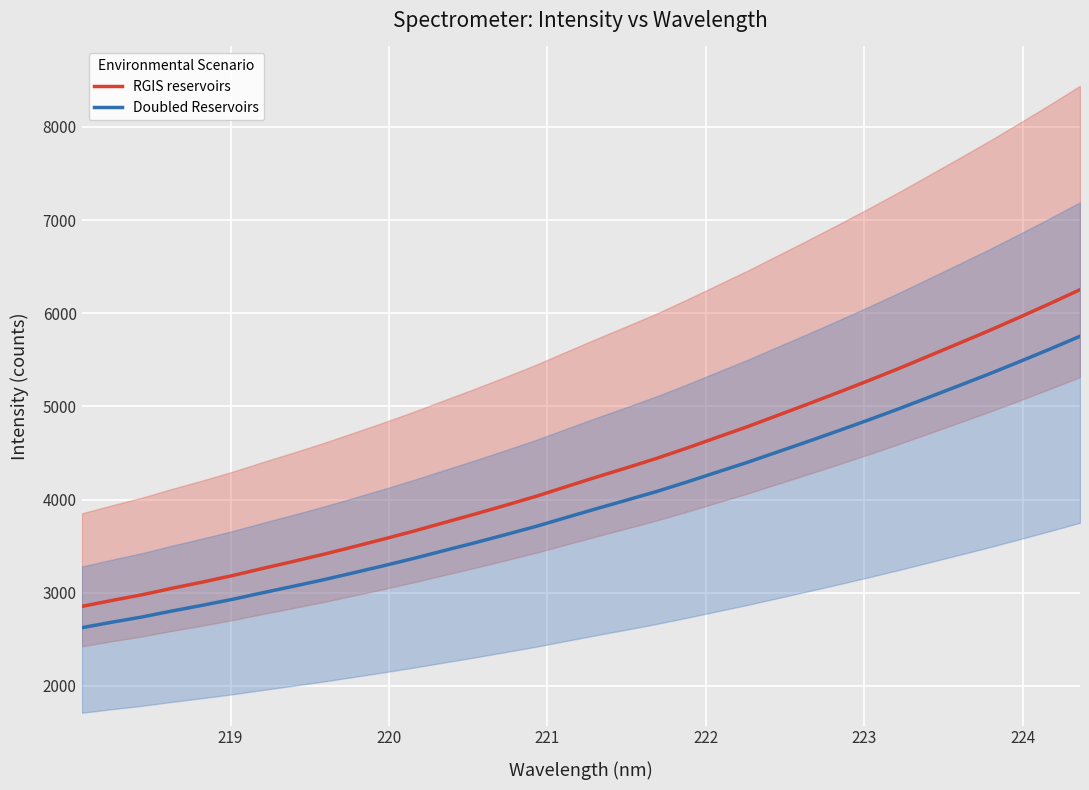

True or false: RGIS reservoirs and Doubled Reservoirs cross at least once.

False